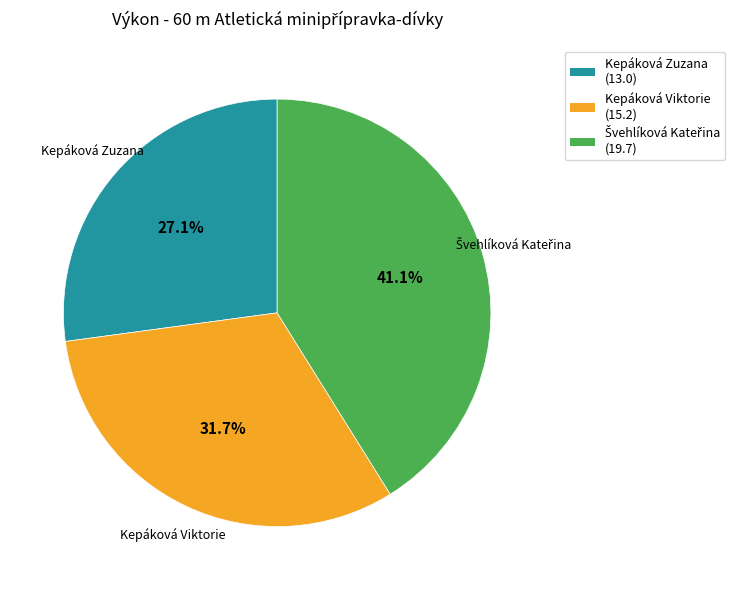

Does Kepáková Zuzana represent more than half of the total?

No